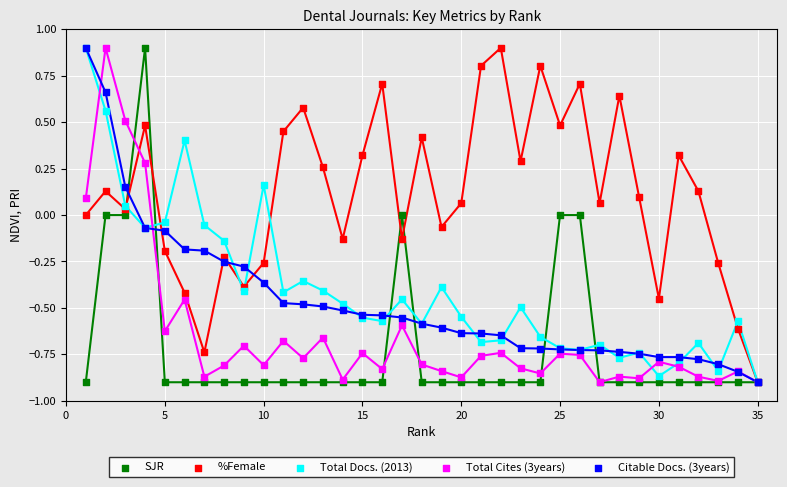

Which series contains the lowest Y value?

SJR